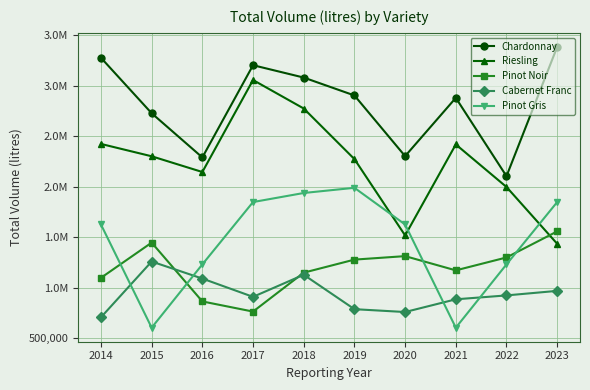

Is this an area chart (filled region under the line)?

No